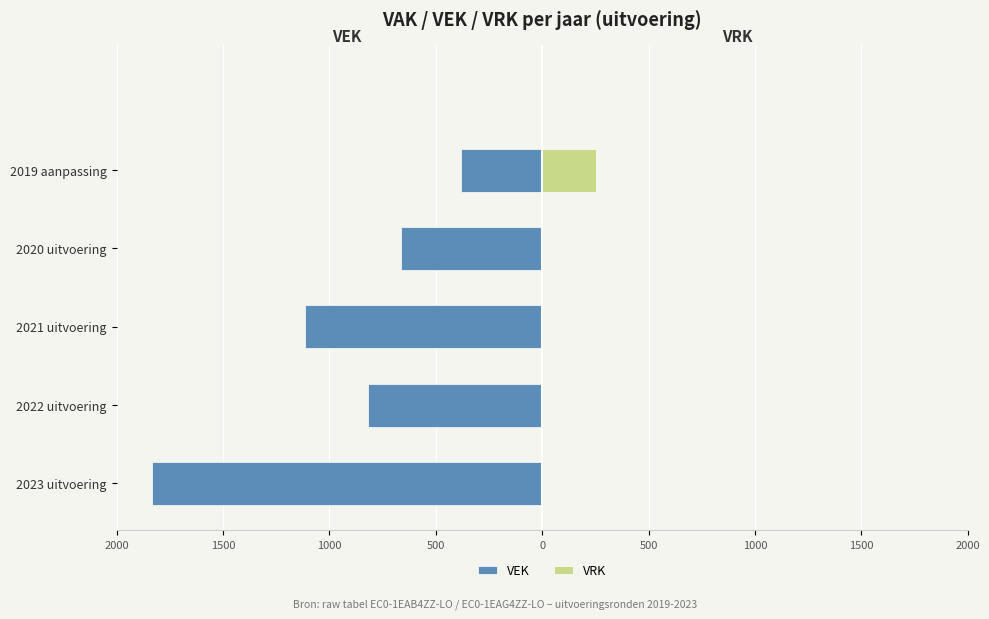

The VEK series shows -1105 at 2022 uitvoering. True or false?

False